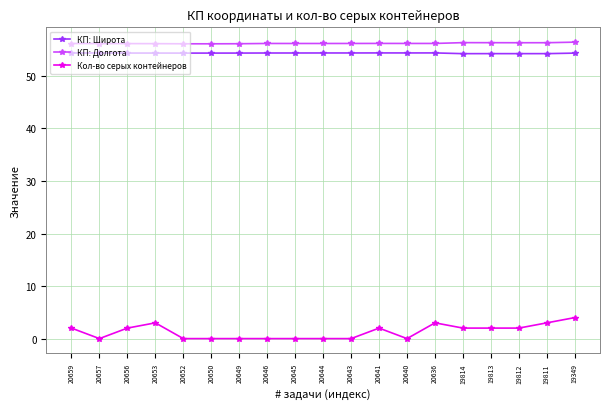

What is the greatest value displayed?

56.4